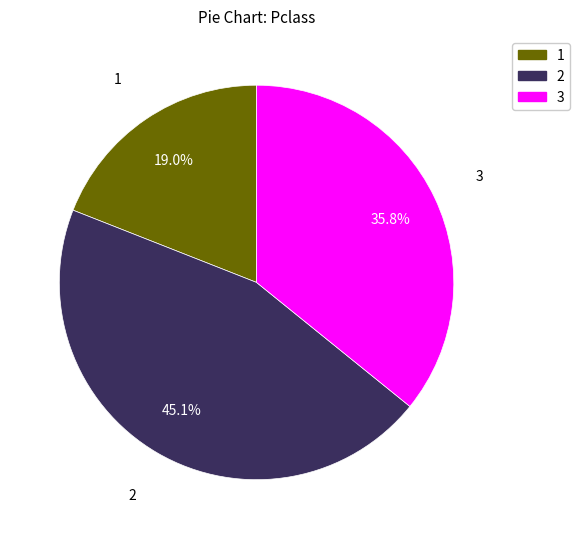

Is there a majority slice in this chart?

No